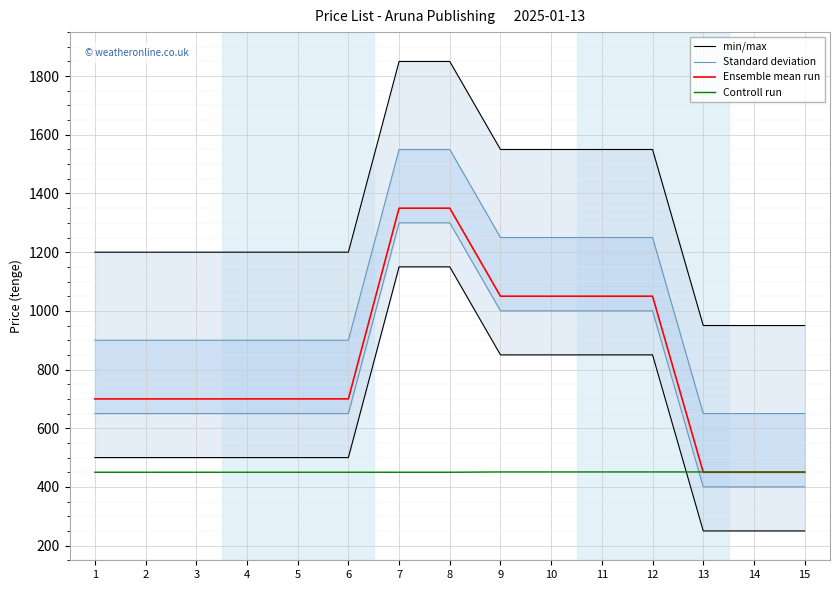

True or false: Standard deviation has more than 0 points higher than both neighbors.

False